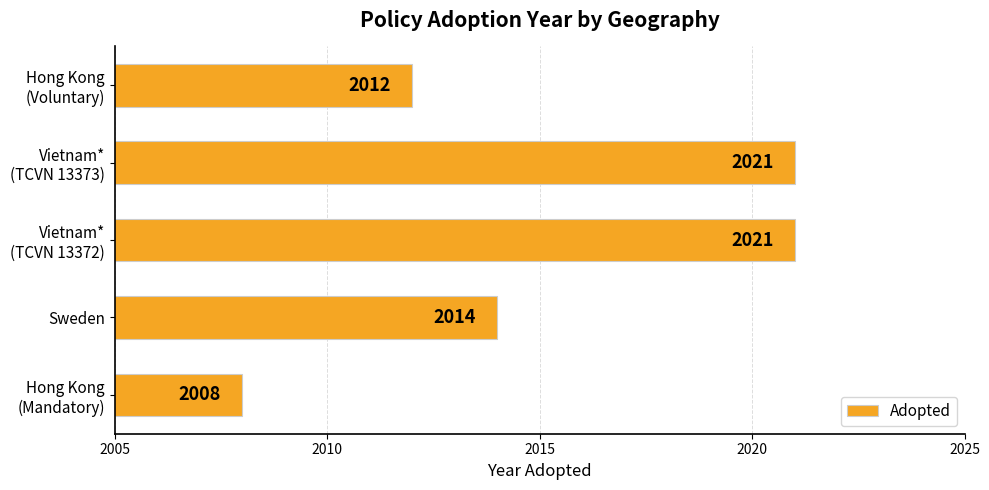

What is the minimum value shown in the chart?

2008